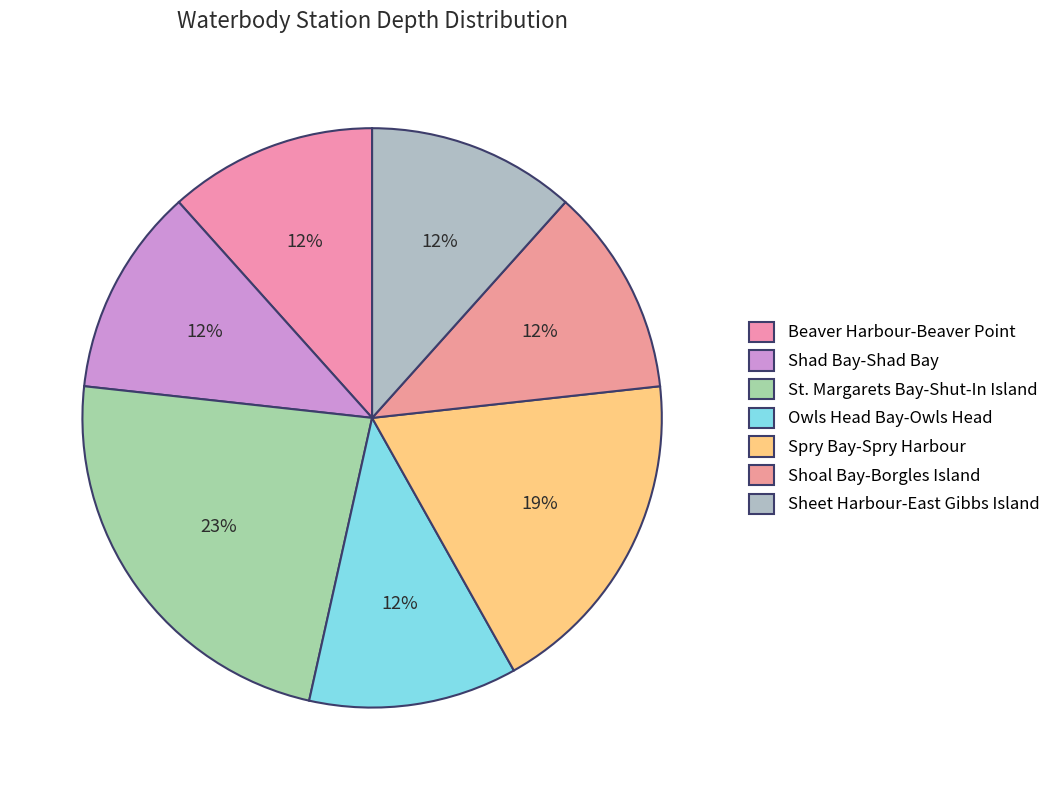

Count the number of slices in the pie.

7